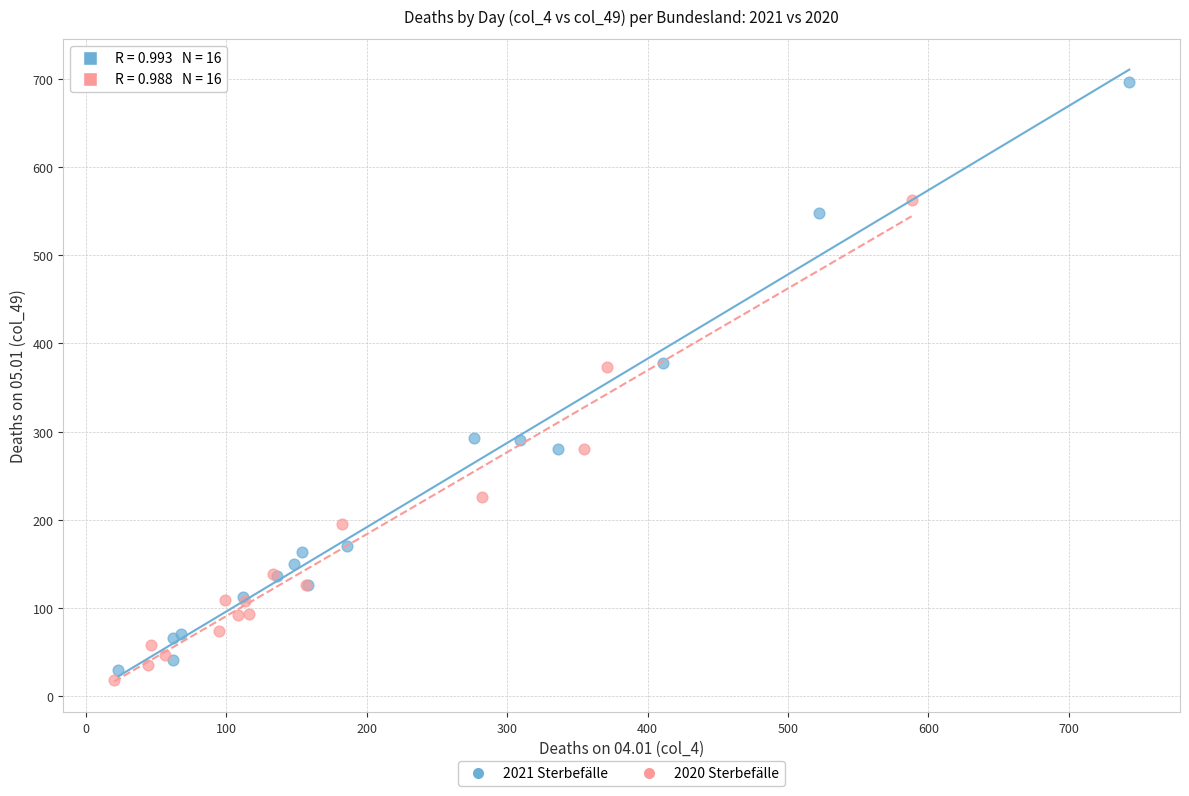

Which series contains the lowest Y value?

2020 Sterbefälle